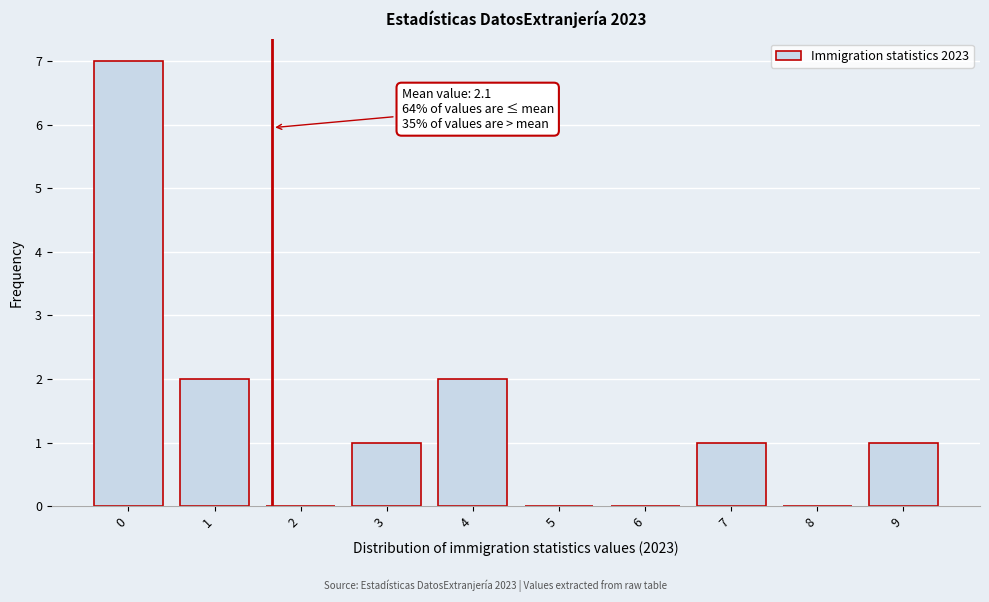

Reading left to right, extract all data points from this chart.

0=7	1=2	2=0	3=1	4=2	5=0	6=0	7=1	8=0	9=1